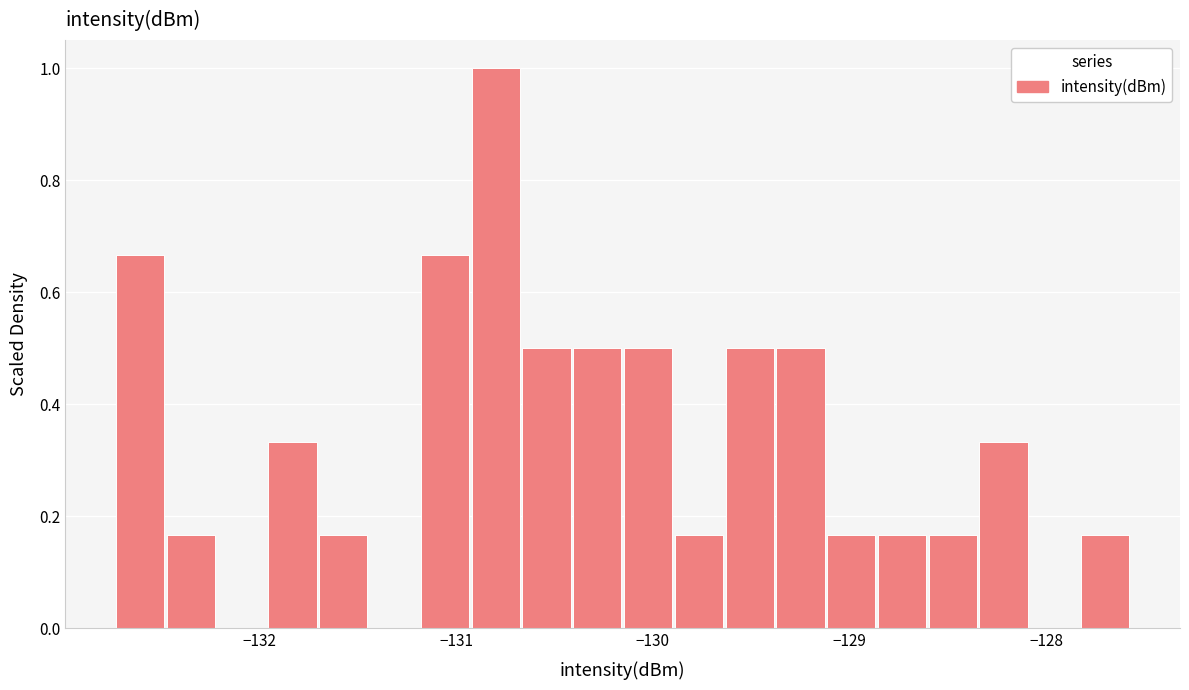

Around what value on the x-axis is the tallest bar? Give the approximate position of its centre, as read against the axis.

-130.8